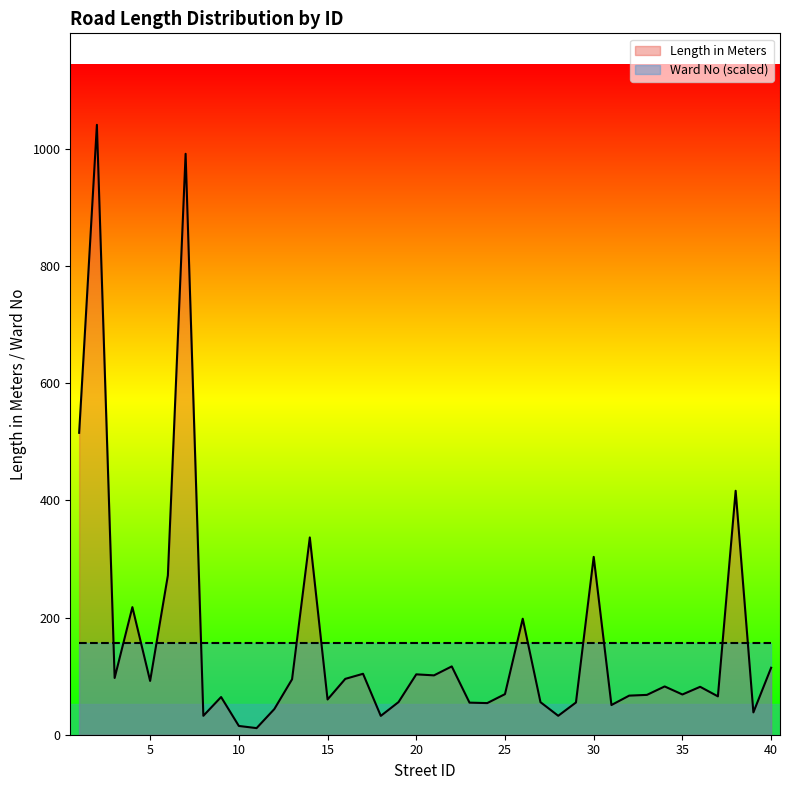

Approximately how many times larger is the value at 4 compared to 33?

3.2